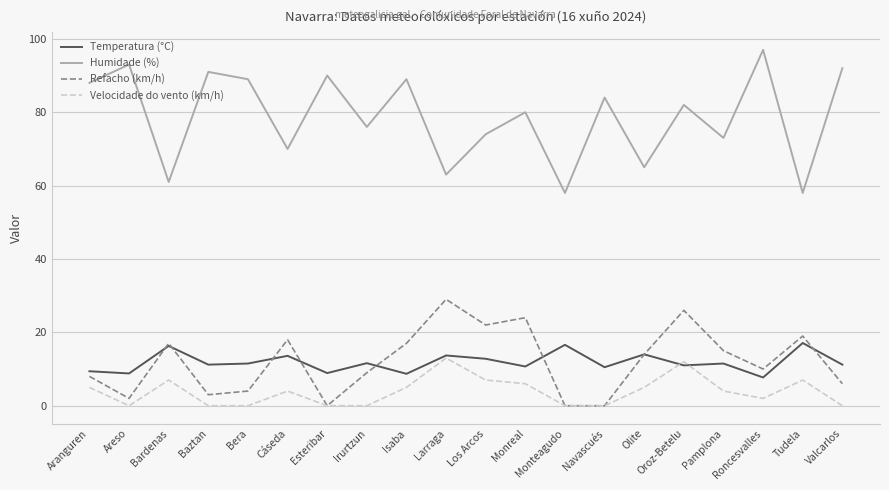

How many distinct data groups are displayed?

4